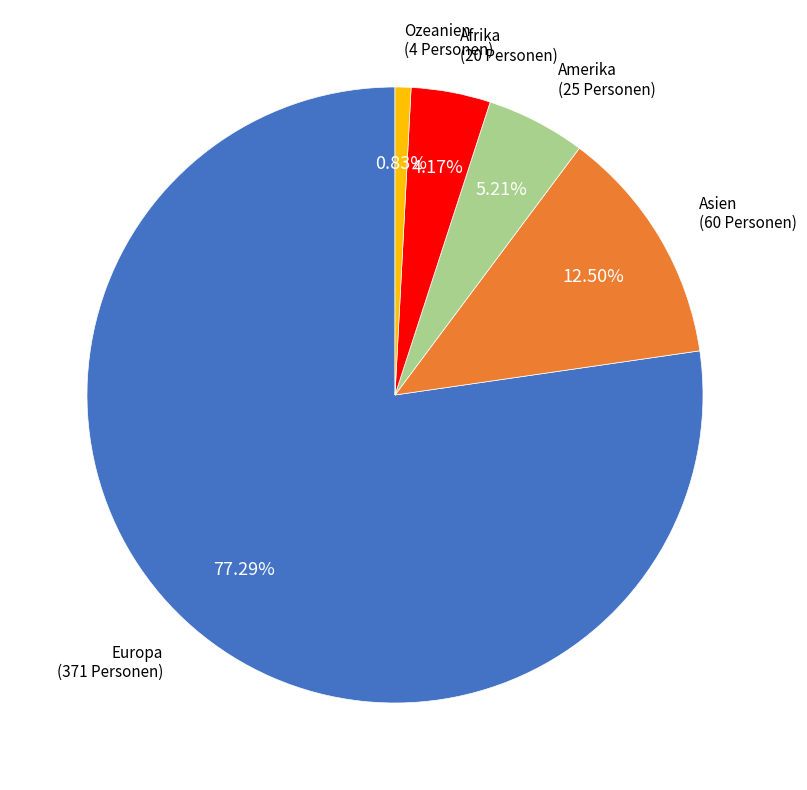

Between Europa and Ozeanien, which is larger?

Europa